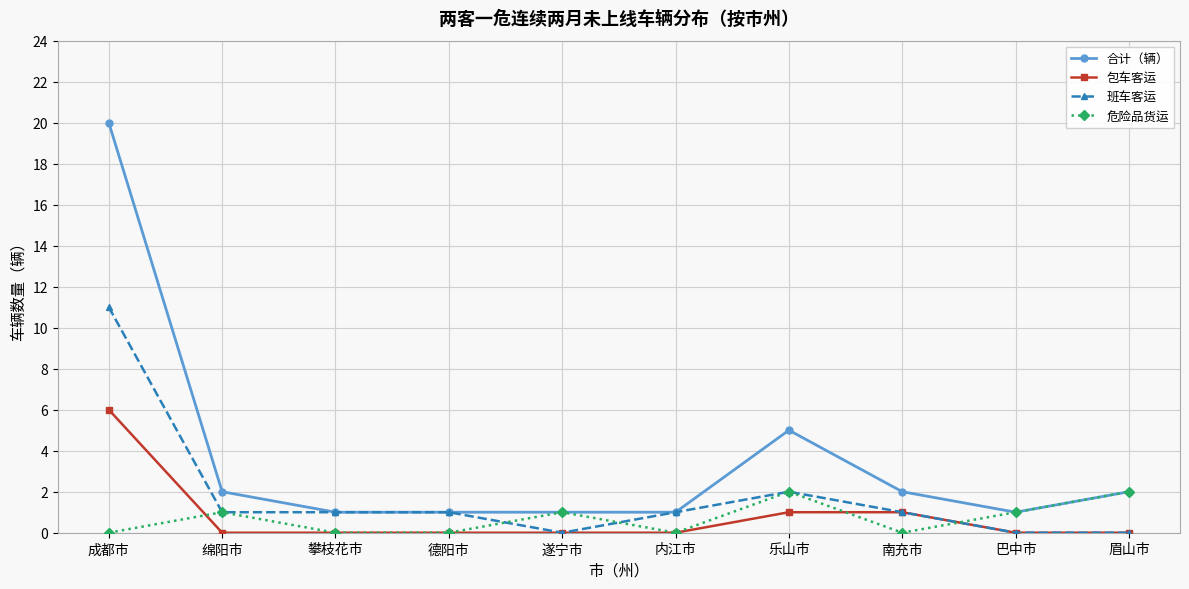

What is the sum of all 合计（辆） values?

36